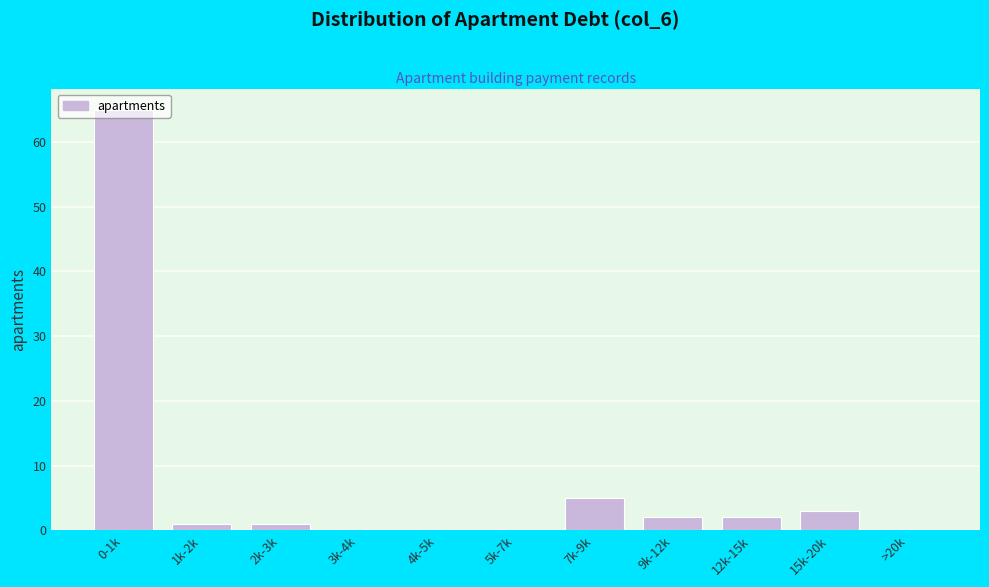

What is the sum of the values at 12k-15k and 15k-20k?

5